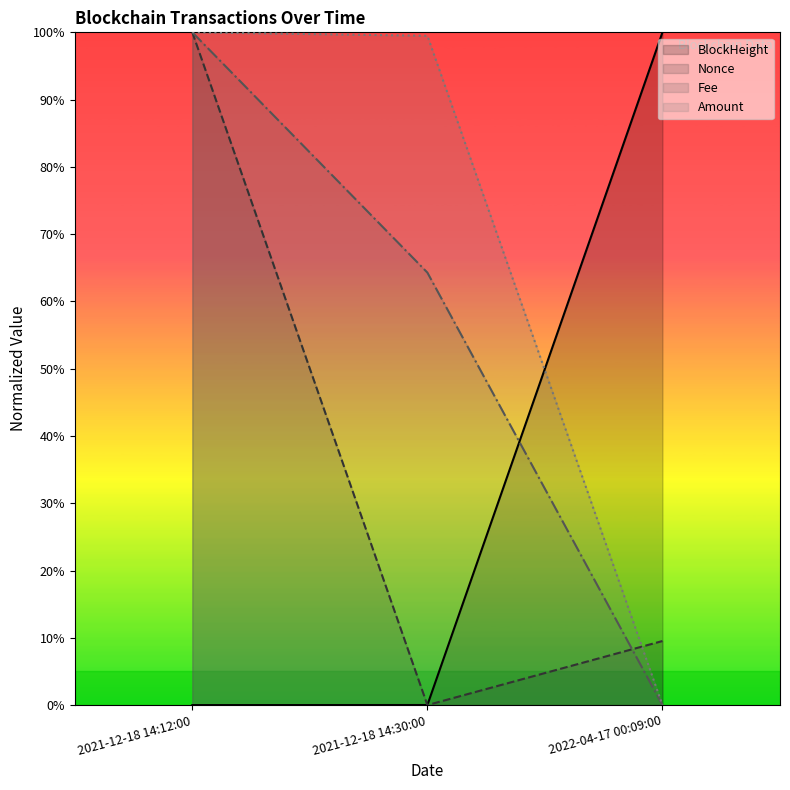

What is the difference between the Nonce values at 2021-12-18 14:12:00 and 2021-12-18 14:30:00?

100.0